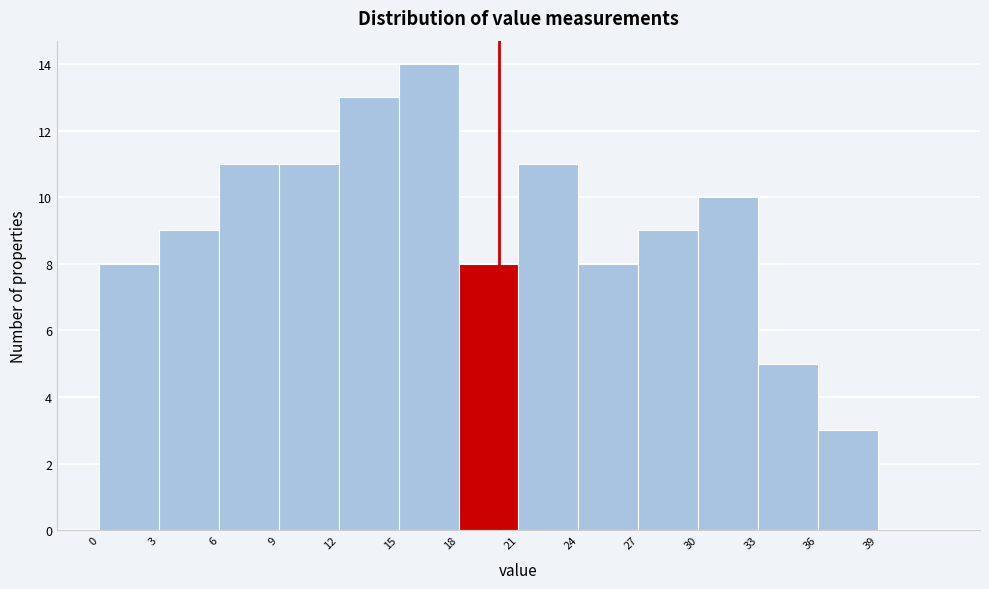

How tall is the bar that spans 3 to 6 on the x-axis? The values are not printed on the chart, so give them approximately, as read against the axis.

9